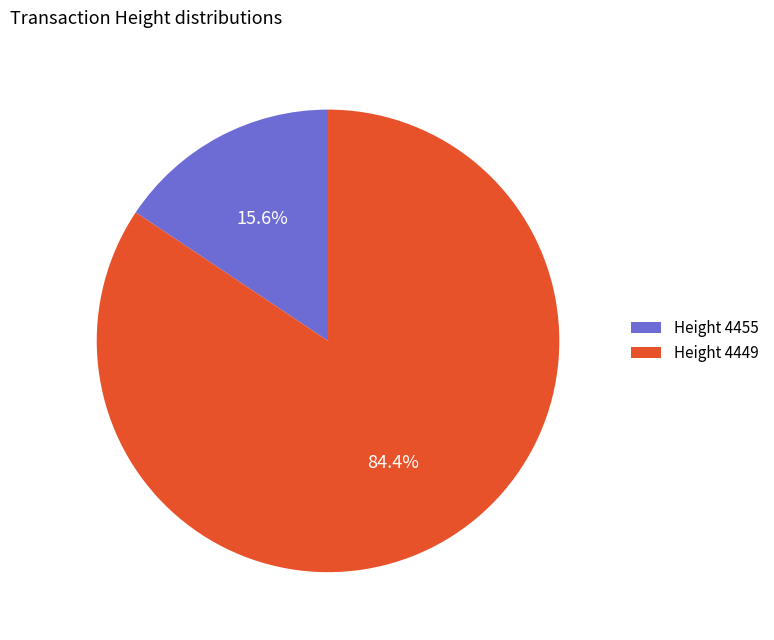

To the nearest percent, what is the difference between the largest and smallest slice percentages?

69%